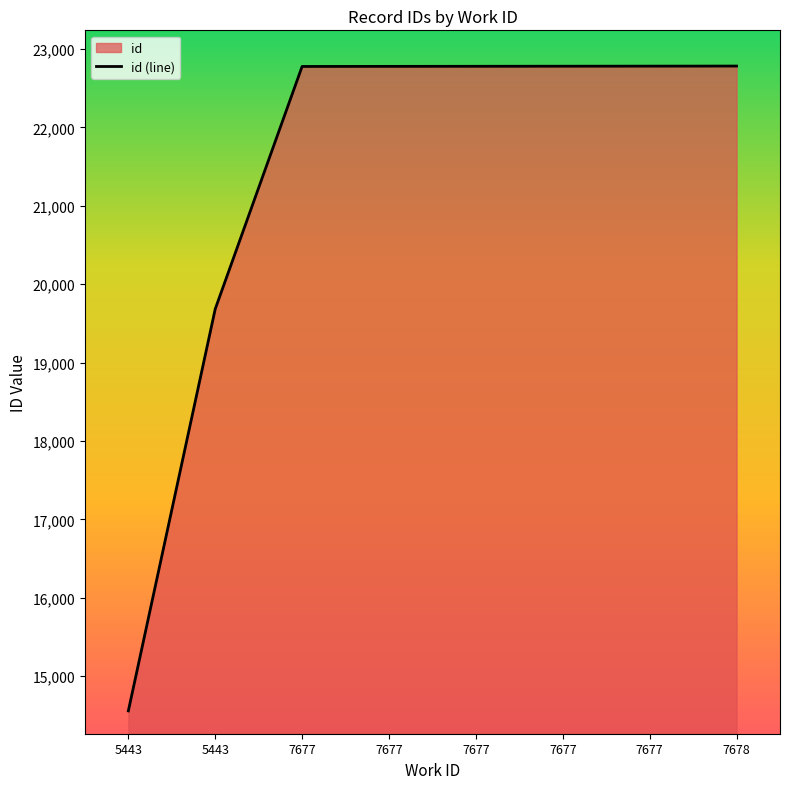

How many lines are shown in the chart?

1